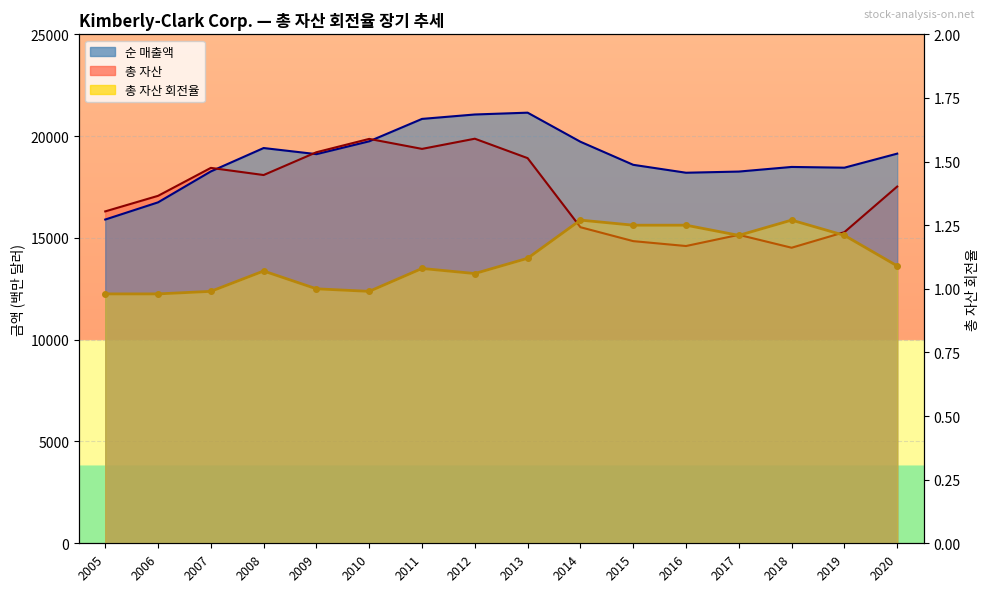

List the labels in order of value, largest first.

2014, 2018, 2015, 2016, 2017, 2019, 2013, 2020, 2011, 2008, 2012, 2009, 2007, 2010, 2005, 2006